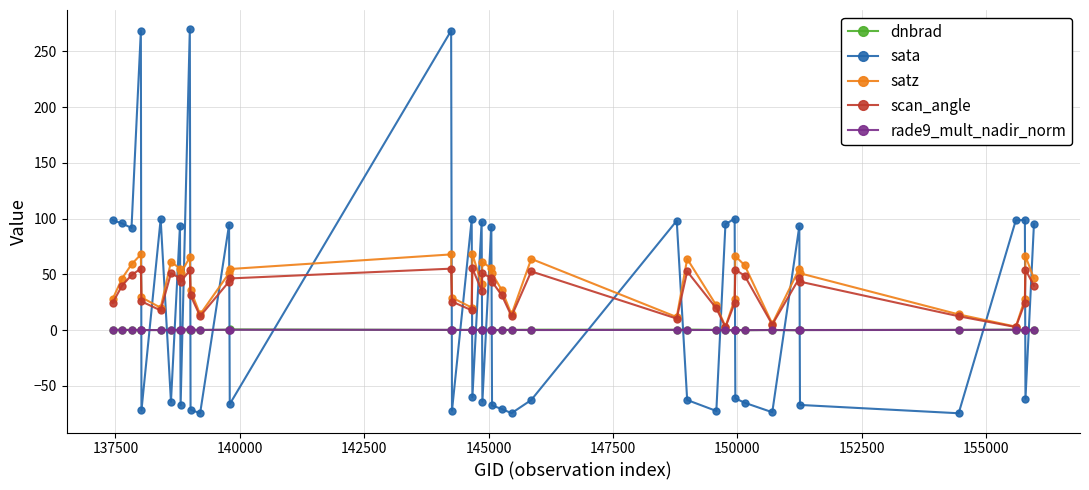

Which series has the largest range (max minus min)?

sata